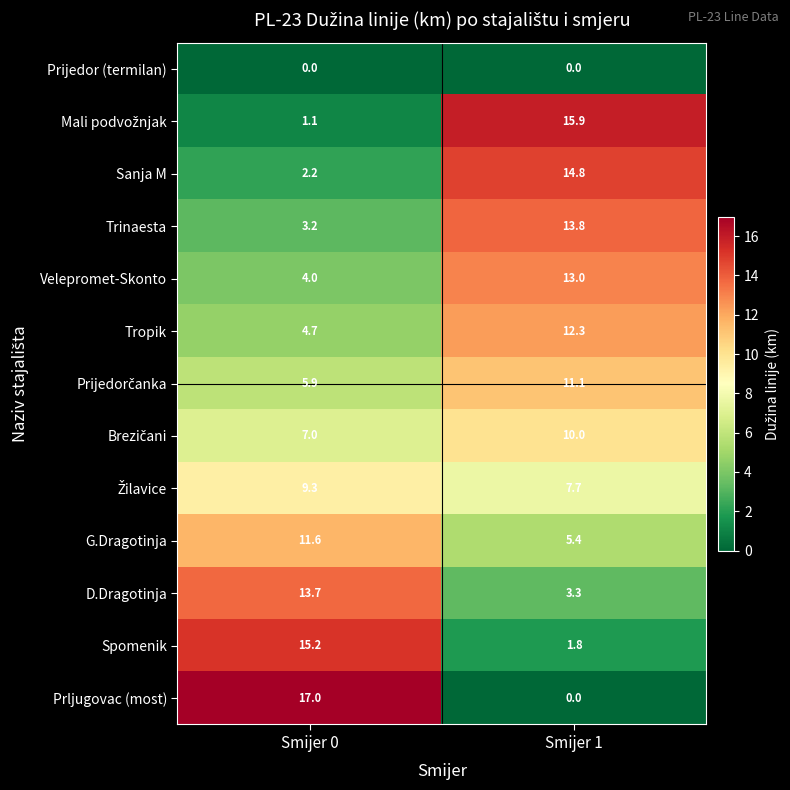

Which series has the widest spread of values?

Prljugovac (most)